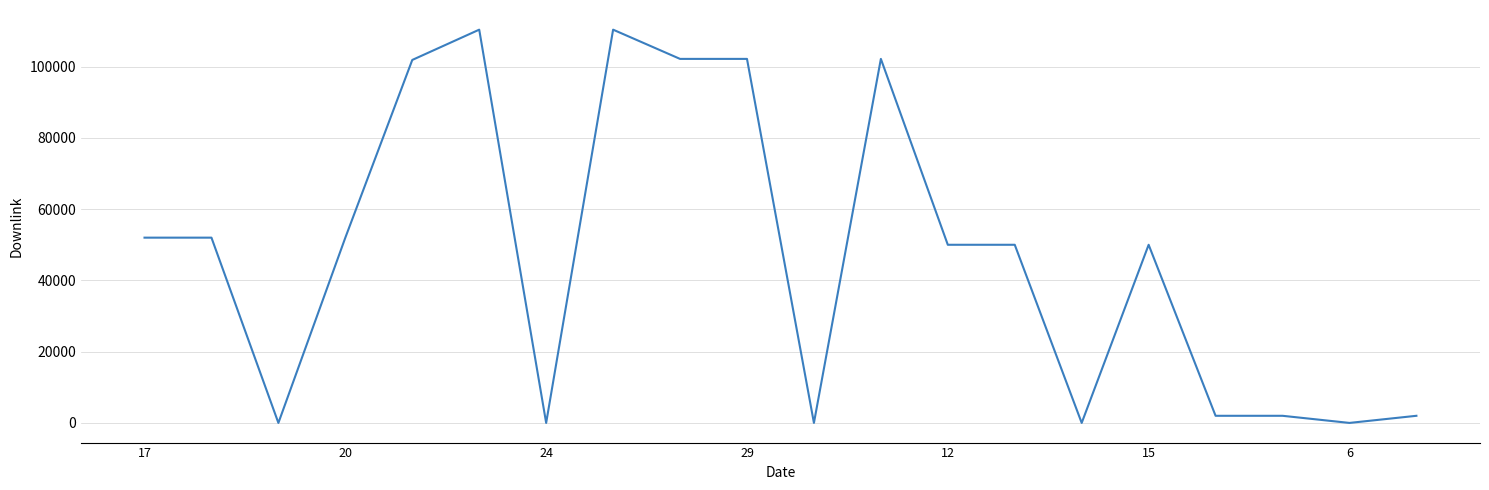

What is the greatest value displayed?

110375